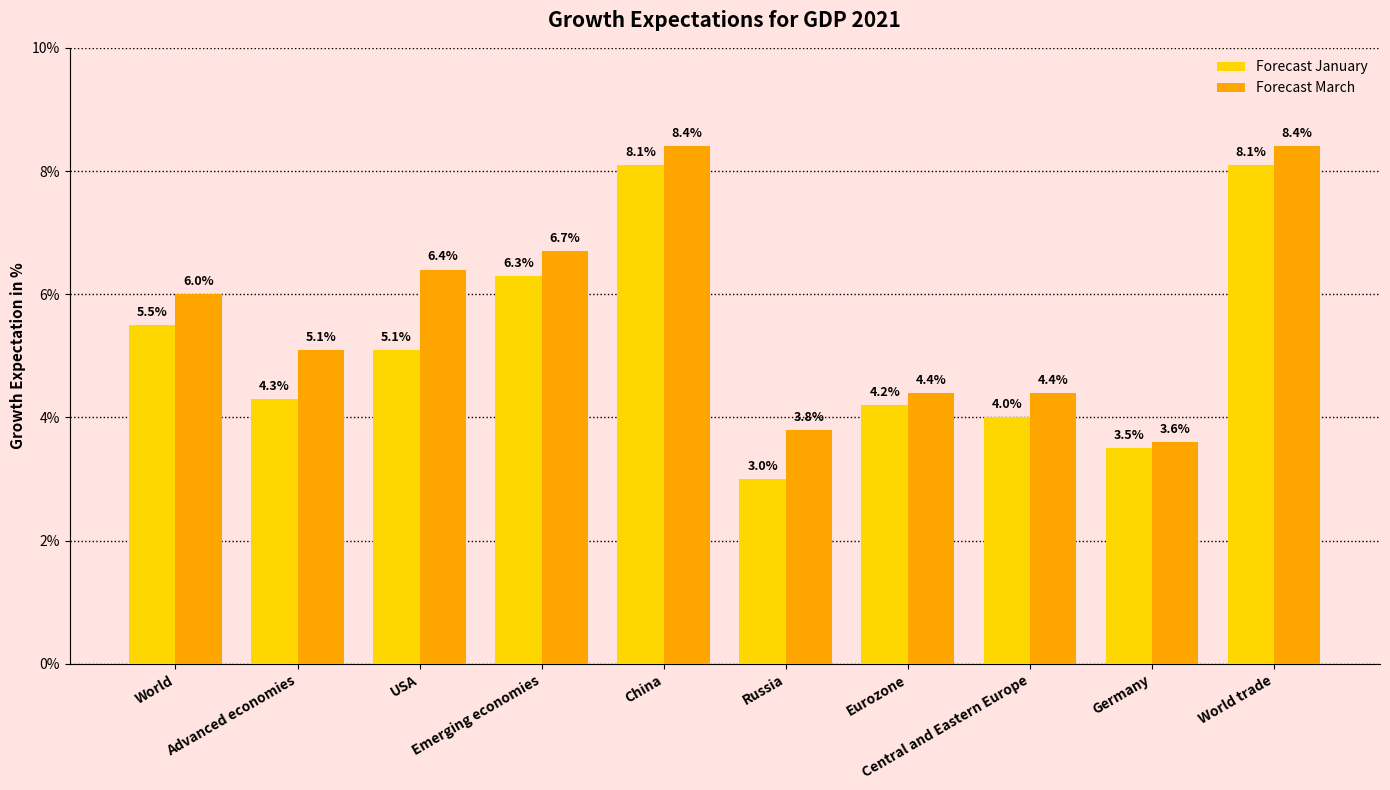

What is the lowest value of the Forecast March series?

3.6